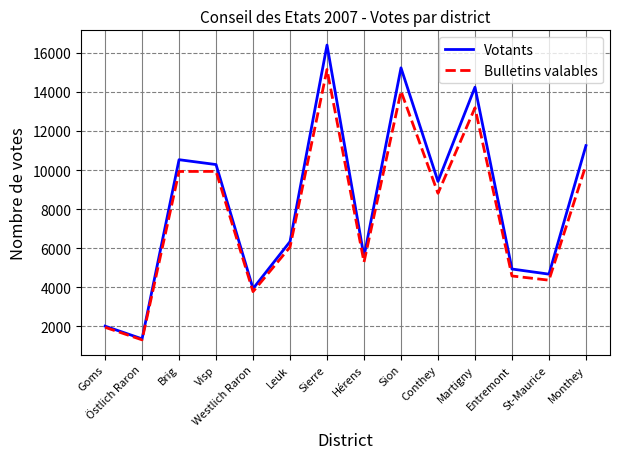

List the labels in order of Votants value, largest first.

Sierre, Sion, Martigny, Monthey, Brig, Visp, Conthey, Leuk, Hérens, Entremont, St-Maurice, Westlich Raron, Goms, Östlich Raron